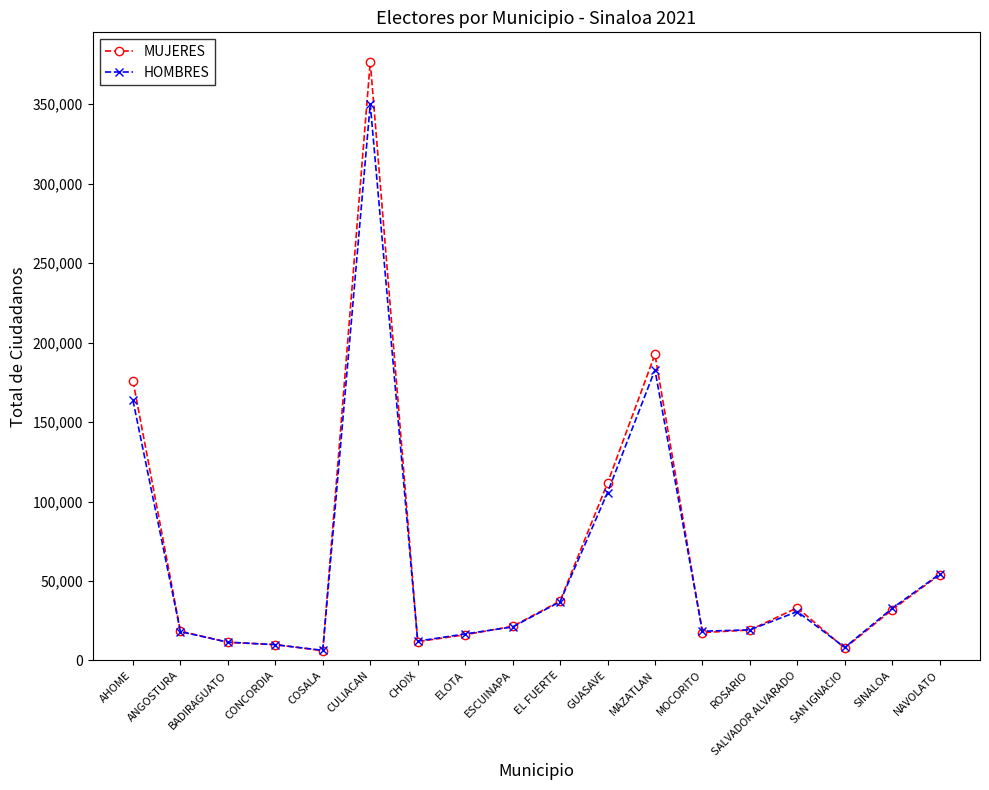

At which category is the sum across all series the highest?

CULIACAN